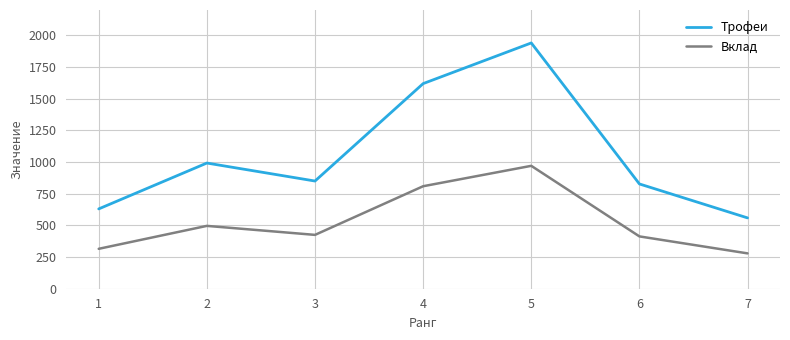

List the series in order of their peak value, lowest first.

Вклад, Трофеи